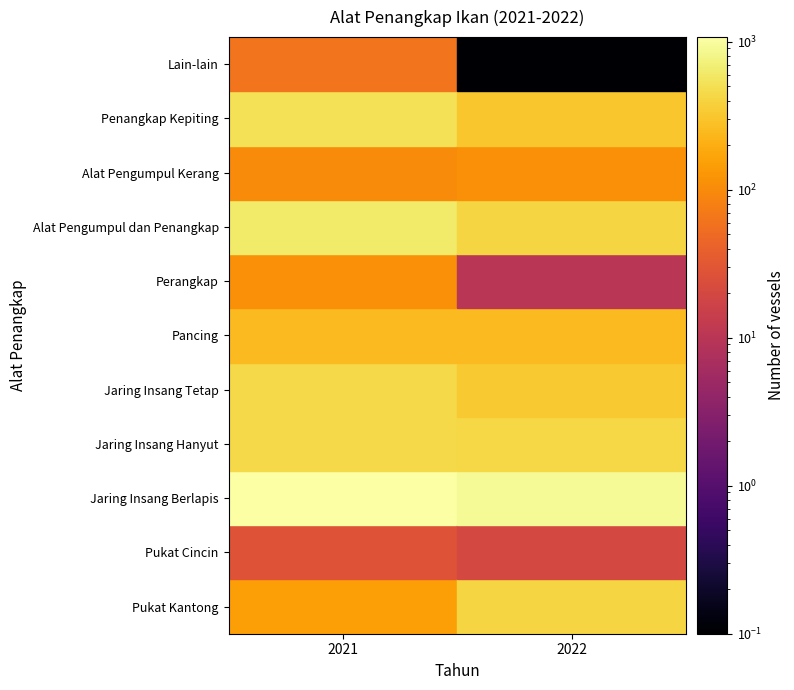

What is the sum of all Pukat Kantong values?

552